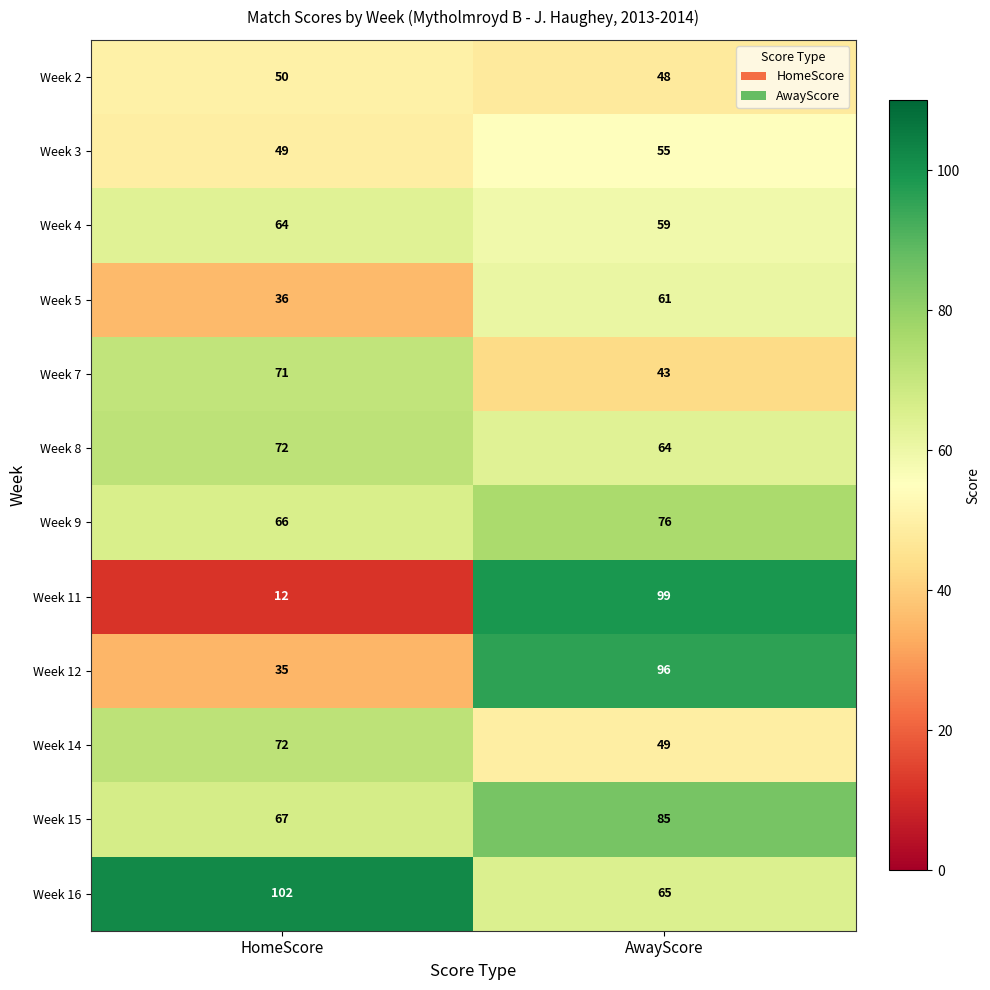

Reading left to right, what are all the values shown in this chart?

Week 2: HomeScore=50	AwayScore=48
Week 3: HomeScore=49	AwayScore=55
Week 4: HomeScore=64	AwayScore=59
Week 5: HomeScore=36	AwayScore=61
Week 7: HomeScore=71	AwayScore=43
Week 8: HomeScore=72	AwayScore=64
Week 9: HomeScore=66	AwayScore=76
Week 11: HomeScore=12	AwayScore=99
Week 12: HomeScore=35	AwayScore=96
Week 14: HomeScore=72	AwayScore=49
Week 15: HomeScore=67	AwayScore=85
Week 16: HomeScore=102	AwayScore=65